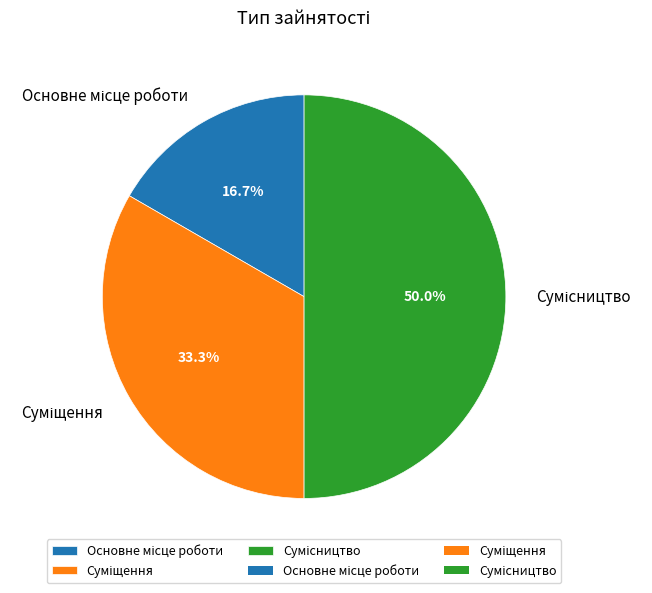

What is the change in value from Суміщення to Сумісництво?

+1